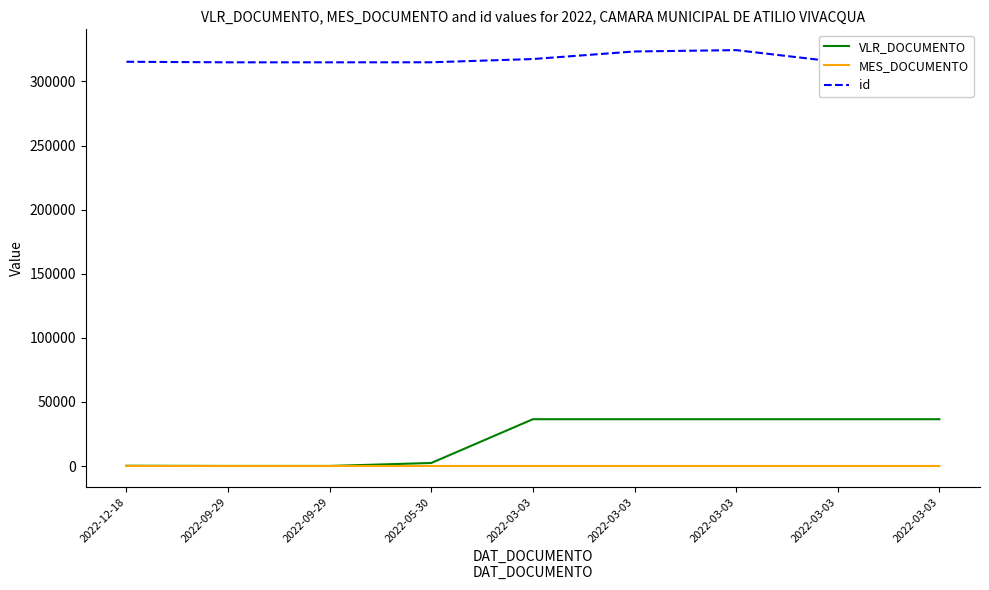

What is the average value of the VLR_DOCUMENTO series?

20567.6